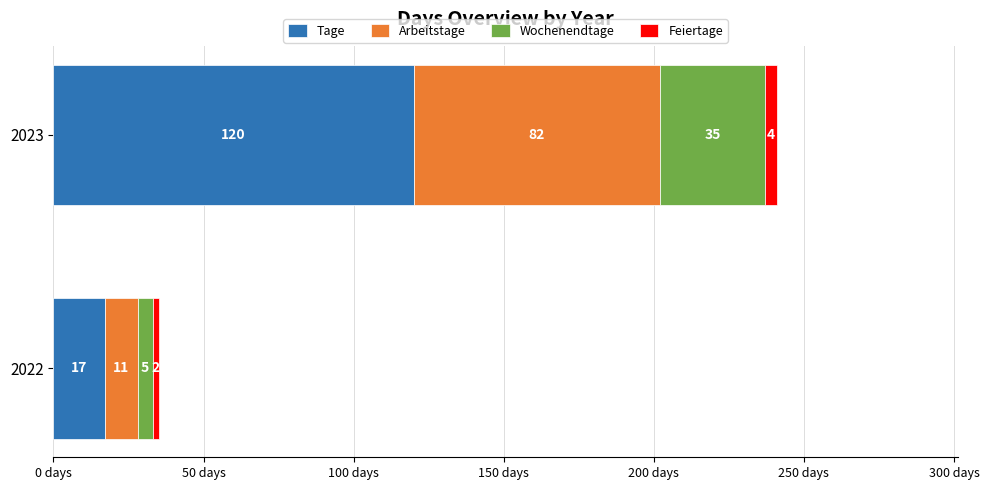

What are all the series names shown in the legend?

Tage, Arbeitstage, Wochenendtage, Feiertage